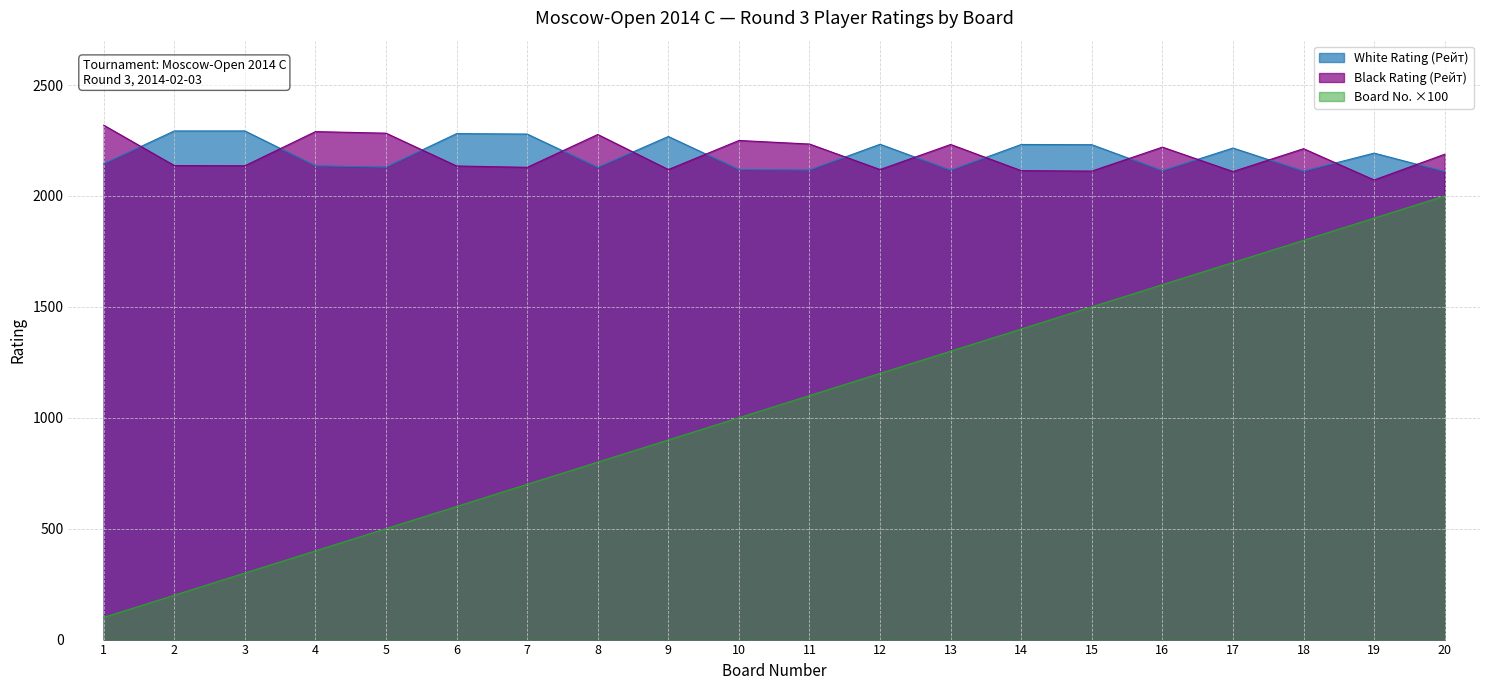

In Black Rating (Рейт), how many points are higher than both neighbors (excluding endpoints)?

6